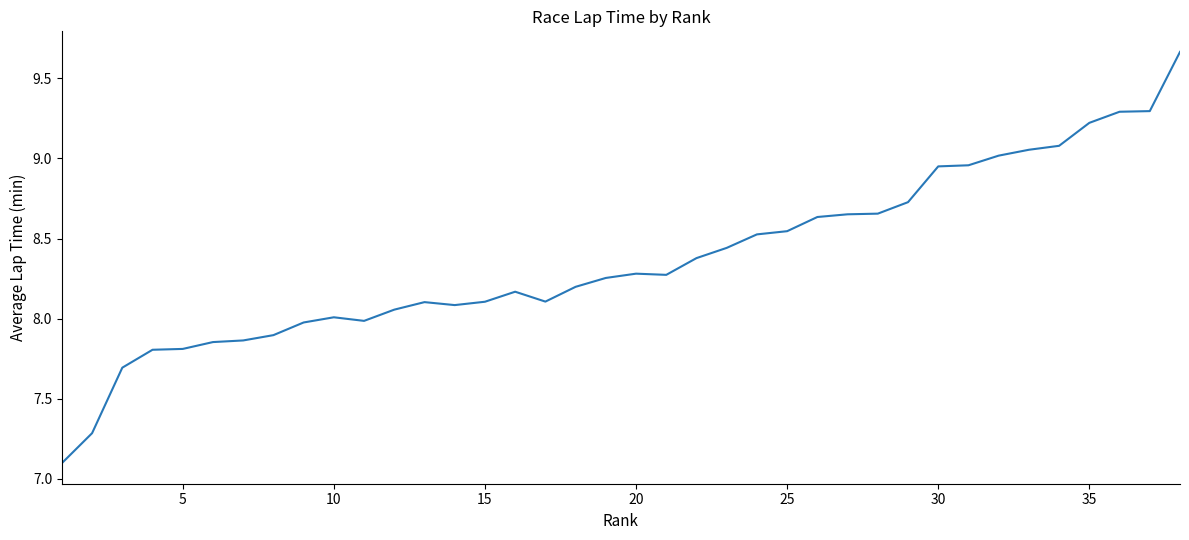

The chart shows a value of 13.8 at 30. True or false?

False